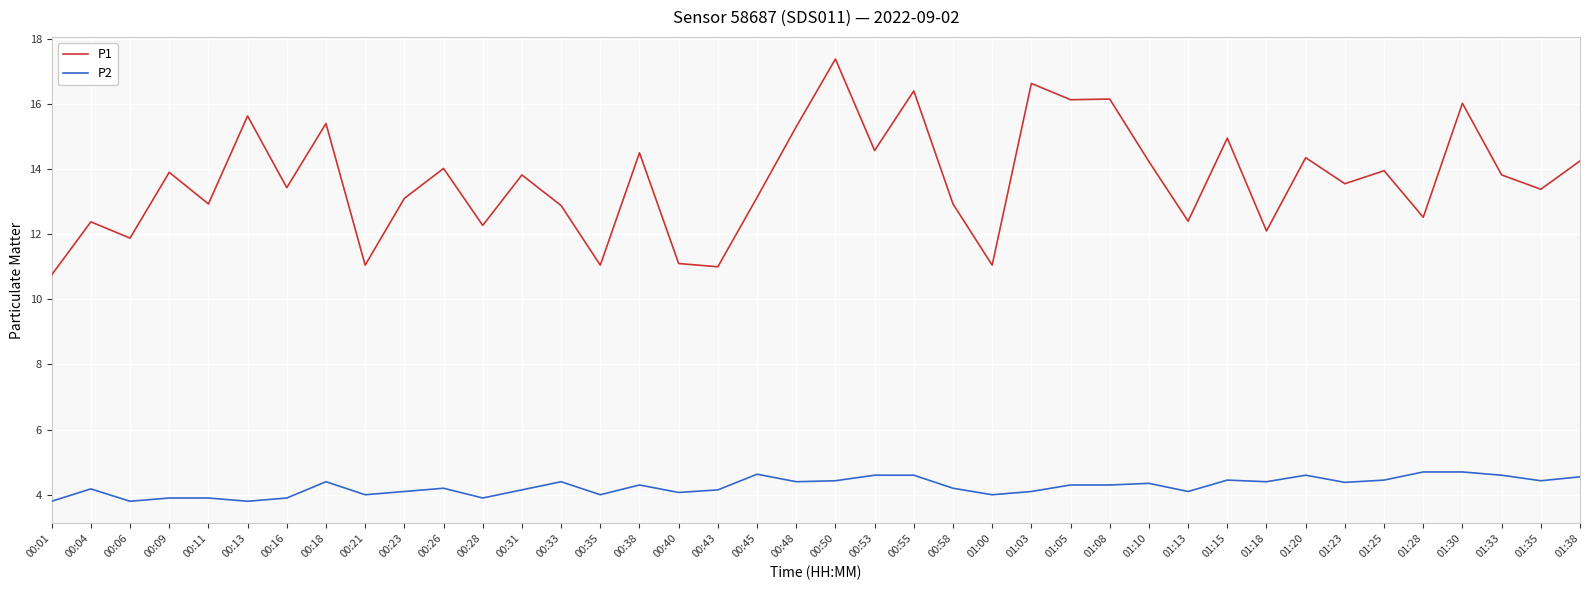

What is the greatest value displayed?

17.4